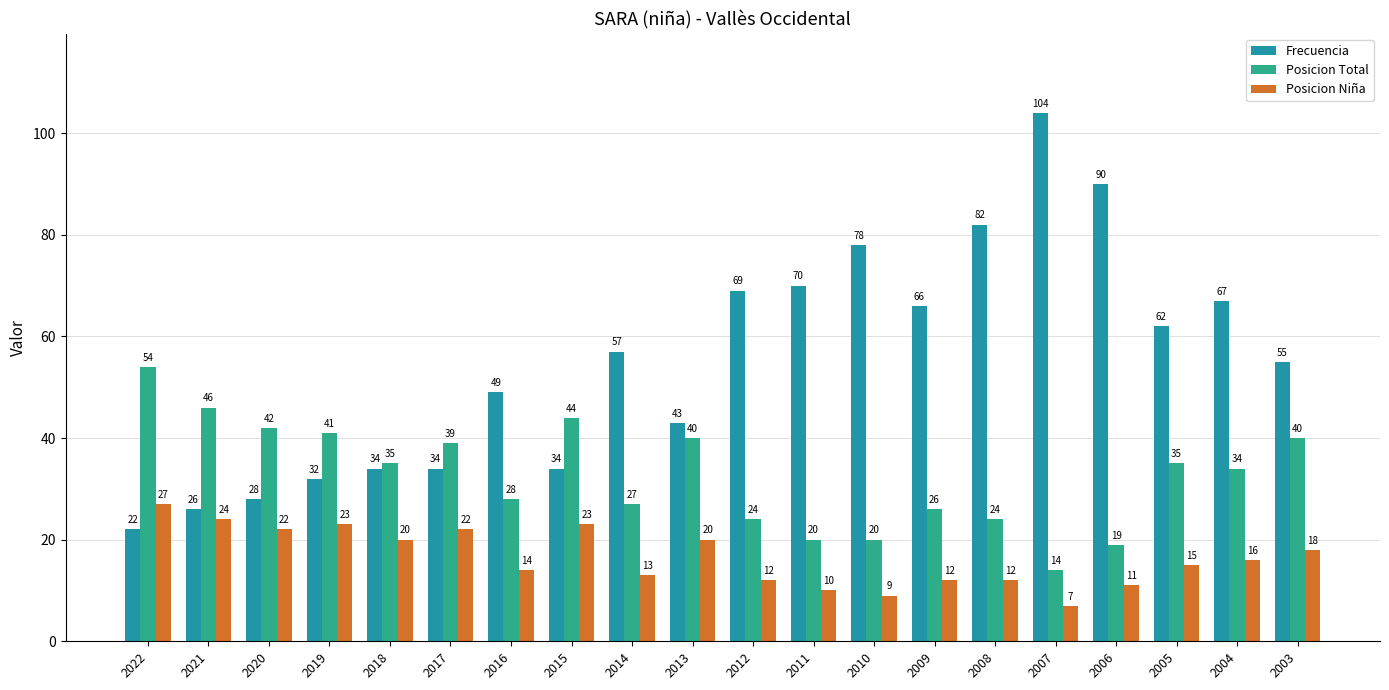

Which category has the lowest value across all series?

2007